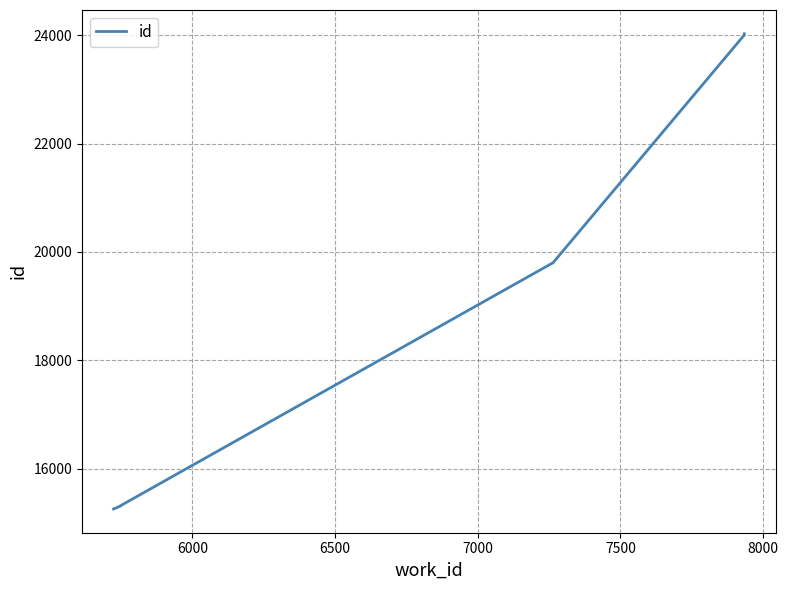

The value at 8000 is 36393. True or false?

False